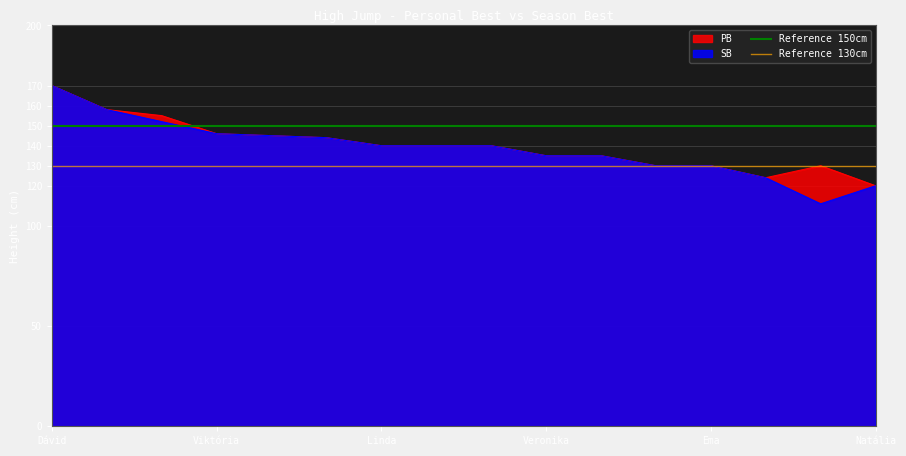

Is it true that Reference 150cm equals 64 at Dávid?

False